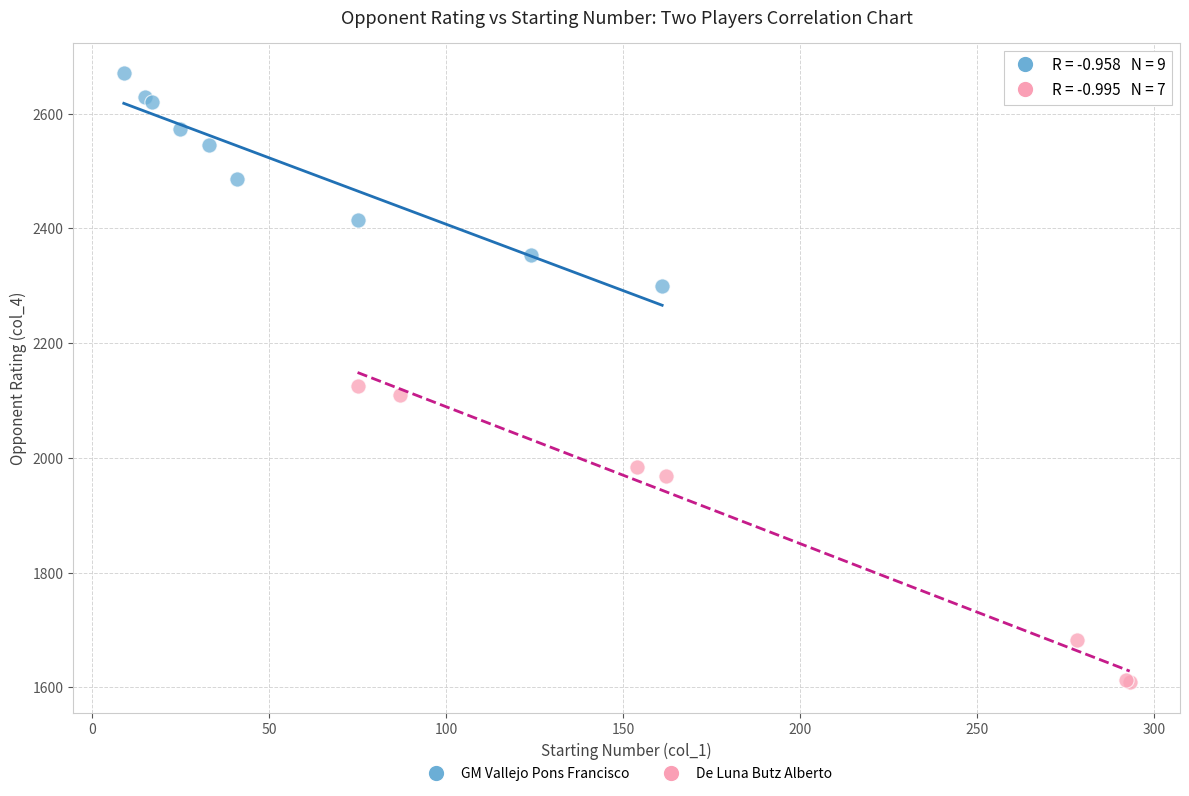

Which series contains the highest Y value?

GM Vallejo Pons Francisco